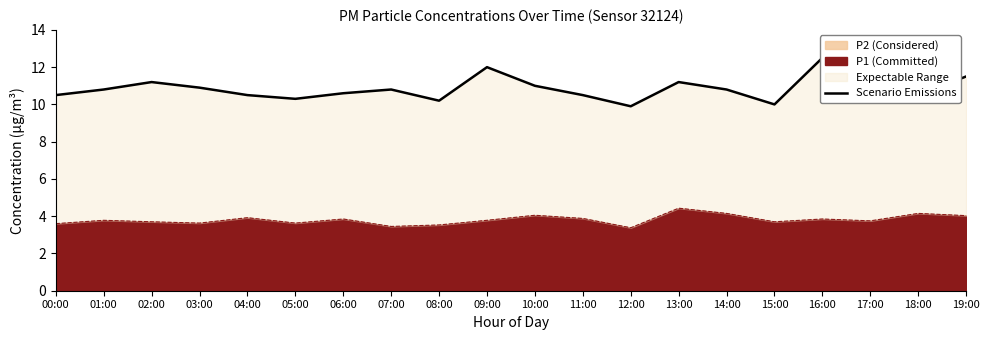

Rank the categories by value from highest to lowest.

16:00, 09:00, 19:00, 02:00, 13:00, 10:00, 03:00, 01:00, 07:00, 14:00, 06:00, 00:00, 04:00, 11:00, 17:00, 18:00, 05:00, 08:00, 15:00, 12:00